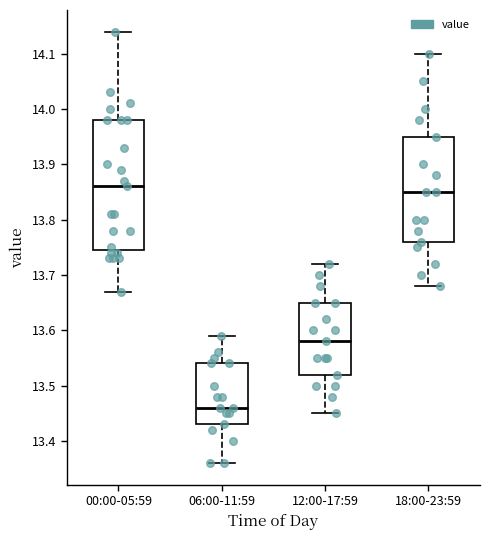

Reading left to right, transcribe this box plot: for each box, give where its median line is, the range the box spans, and where its two whiskers end, as read against the y-axis. The values are not printed on the chart, so give them approximately, as read against the axis.

00:00-05:59: median 13.86, box 13.75 to 13.98, whiskers 13.67 to 14.14
06:00-11:59: median 13.46, box 13.43 to 13.54, whiskers 13.36 to 13.59
12:00-17:59: median 13.58, box 13.52 to 13.65, whiskers 13.45 to 13.72
18:00-23:59: median 13.85, box 13.76 to 13.95, whiskers 13.68 to 14.10